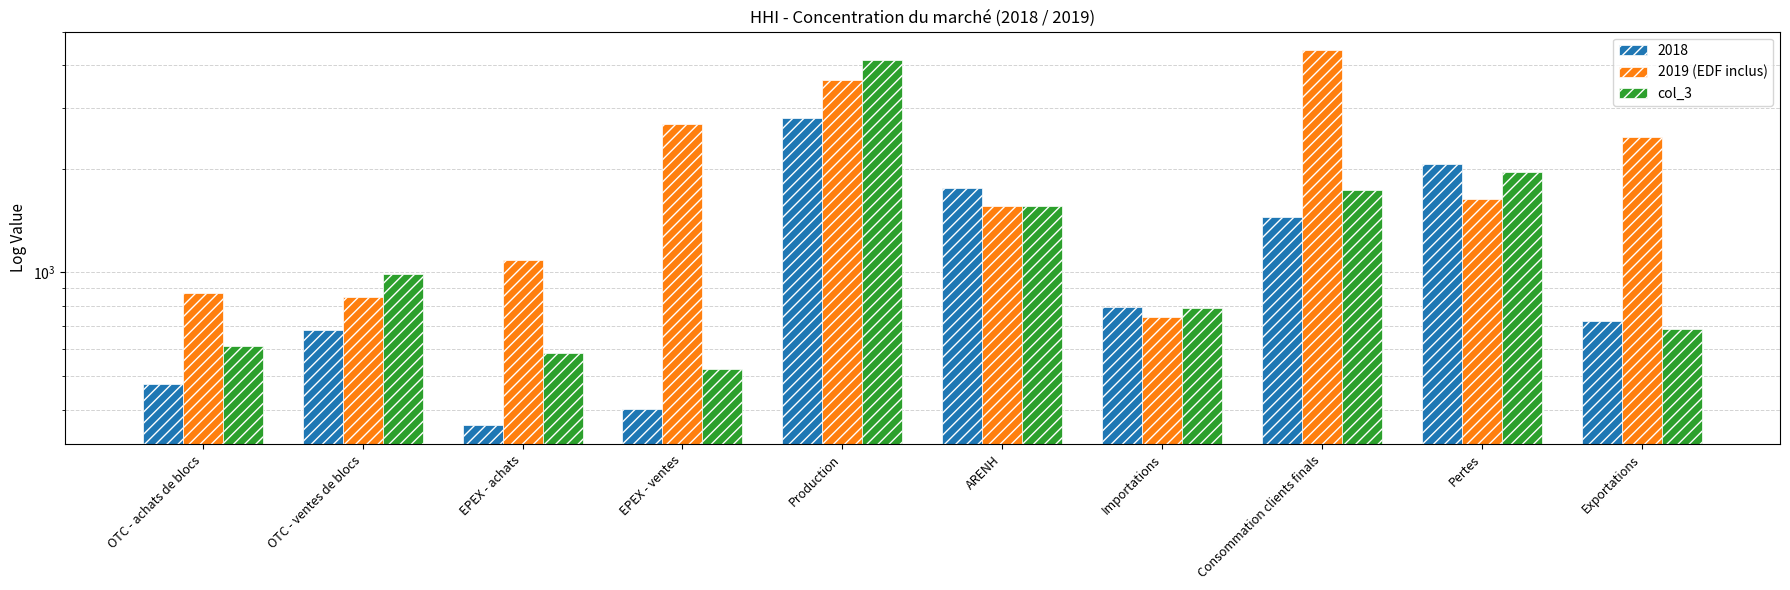

What is the maximum value for col_3?

4149.3